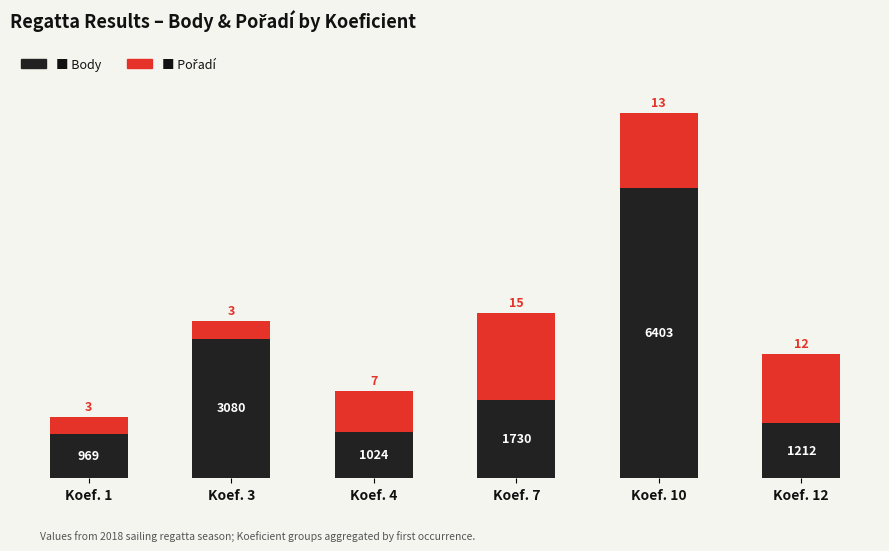

At which category is the sum across all series the highest?

Koef. 10